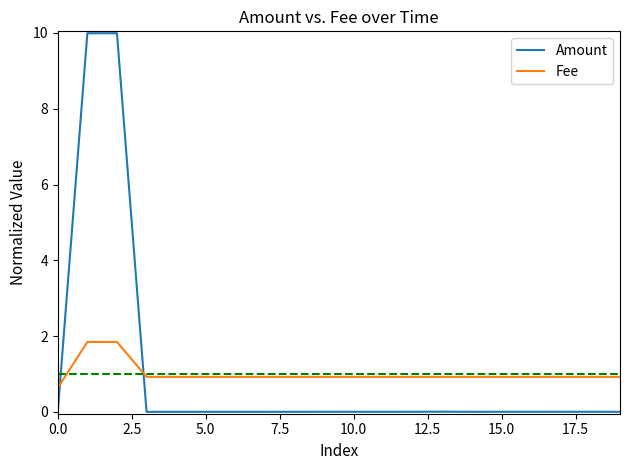

How many lines are shown in the chart?

2